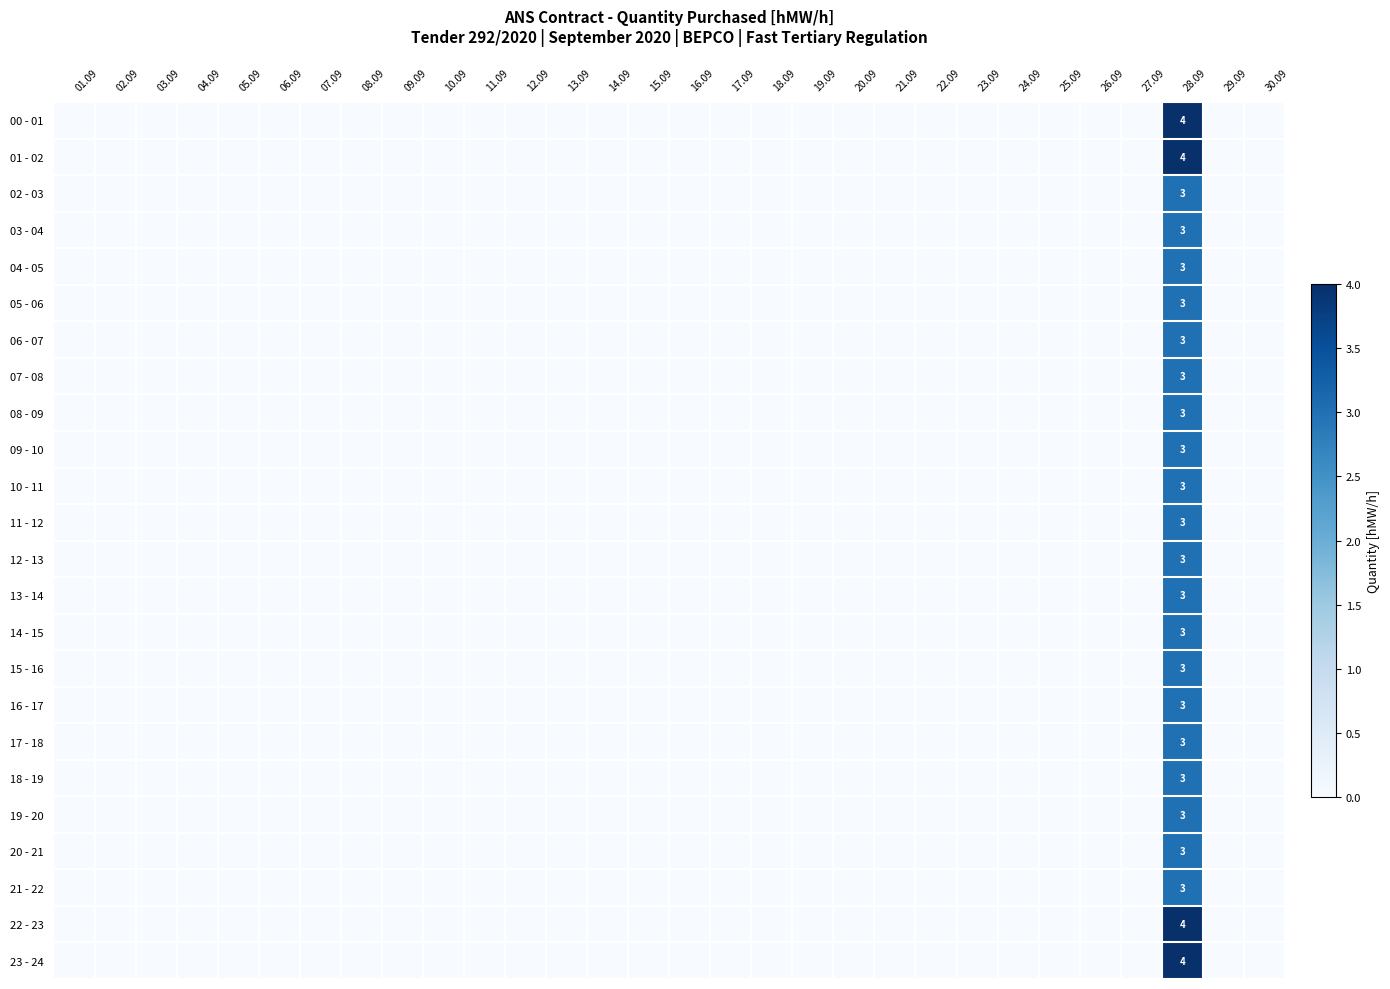

What is the sum of all 03 - 04 values?

3